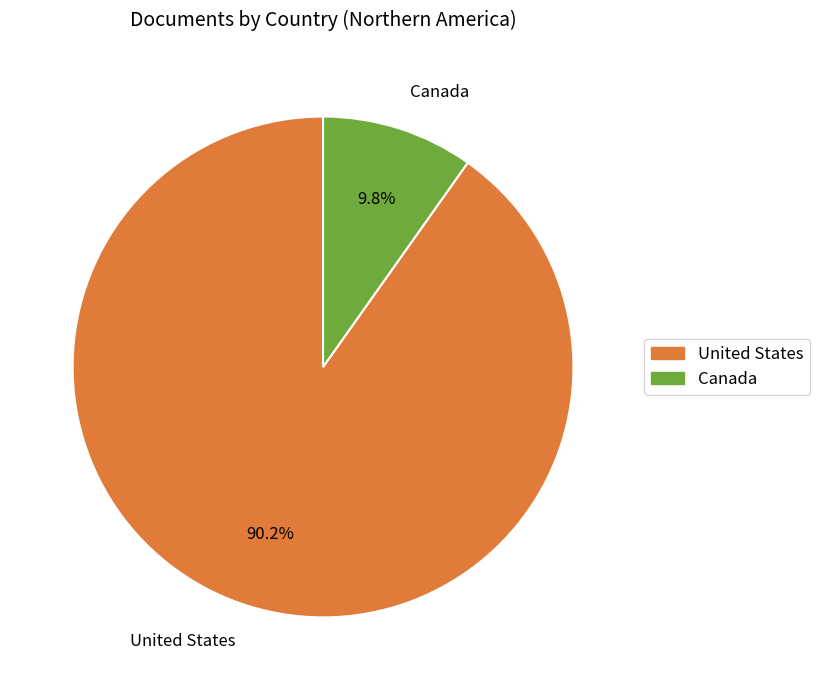

Which category has the smallest portion of the pie?

Canada